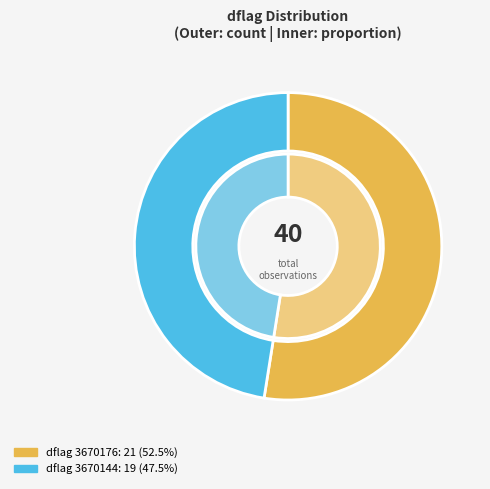

What is the smallest slice in the pie chart?

3670144